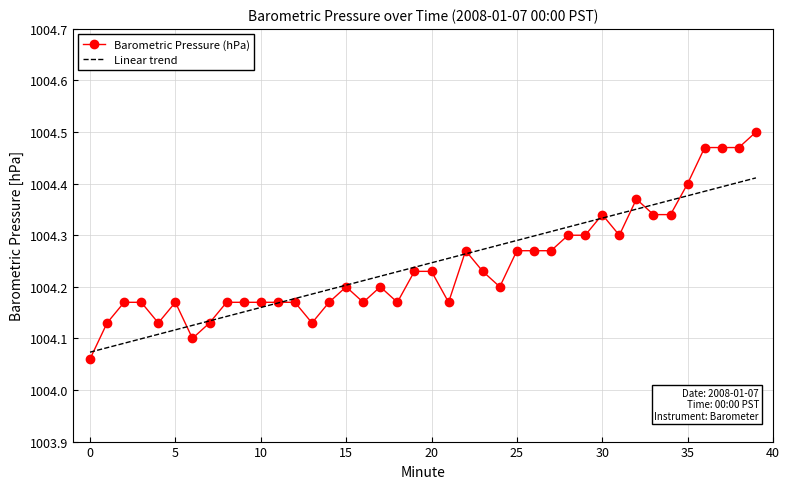

Is it true that the value at 11 is 1004.2?

True